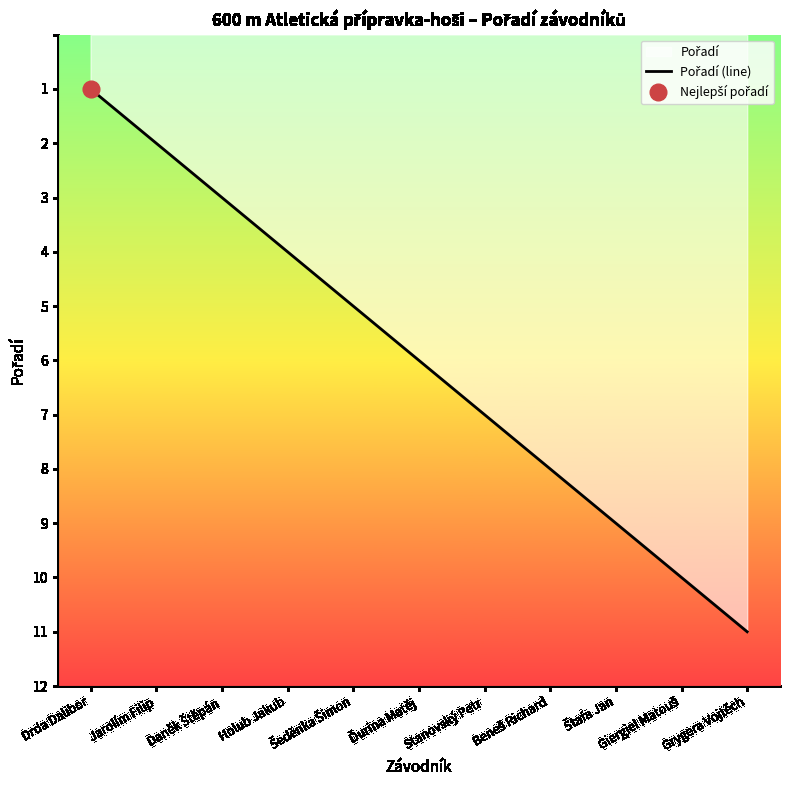

What is the label of the 8th point from the left?

Beneš Richard